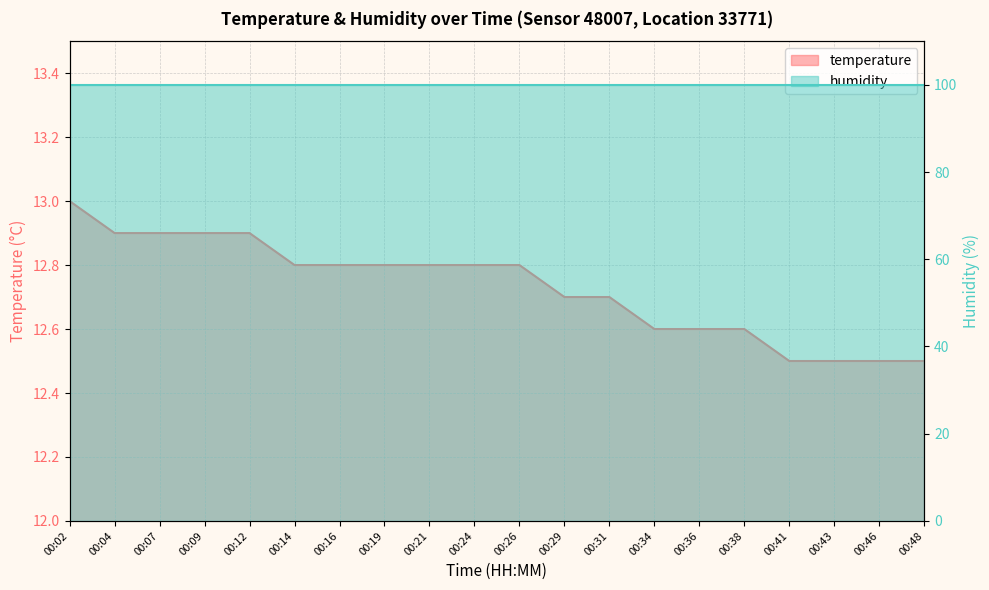

What is the average value?

12.7